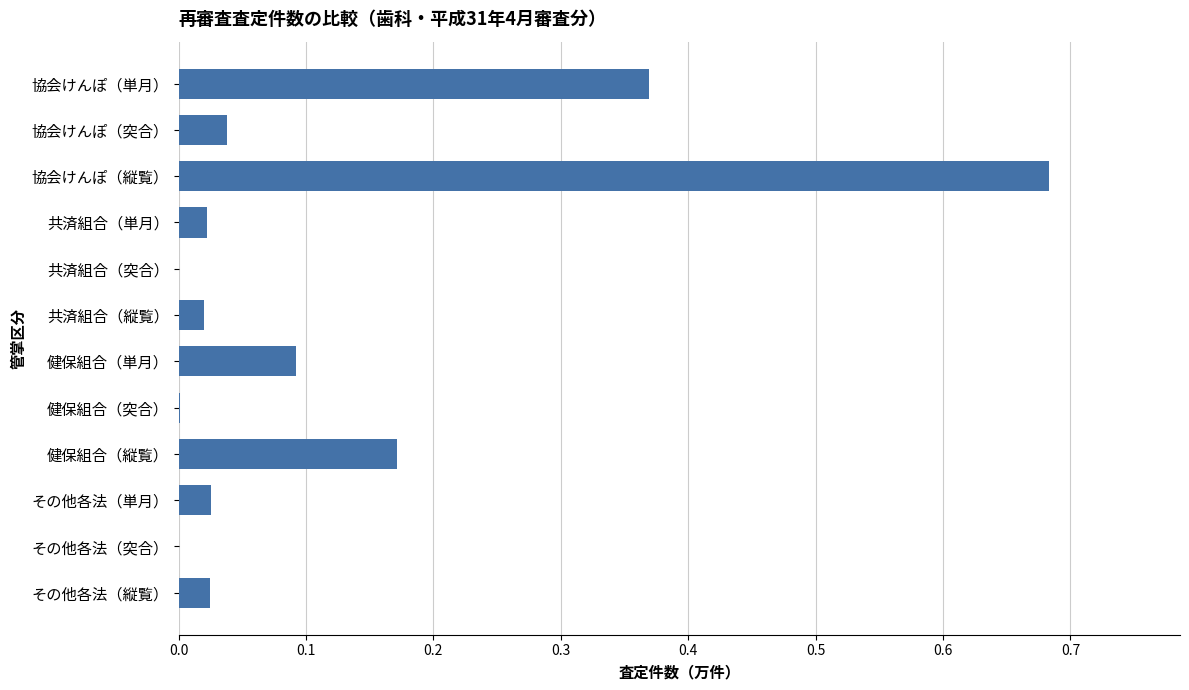

What is the sum of all values?

1.4